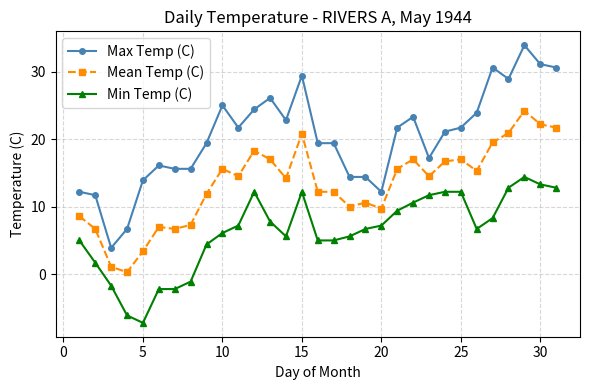

True or false: Mean Temp (C) and Min Temp (C) intersect in this chart.

False